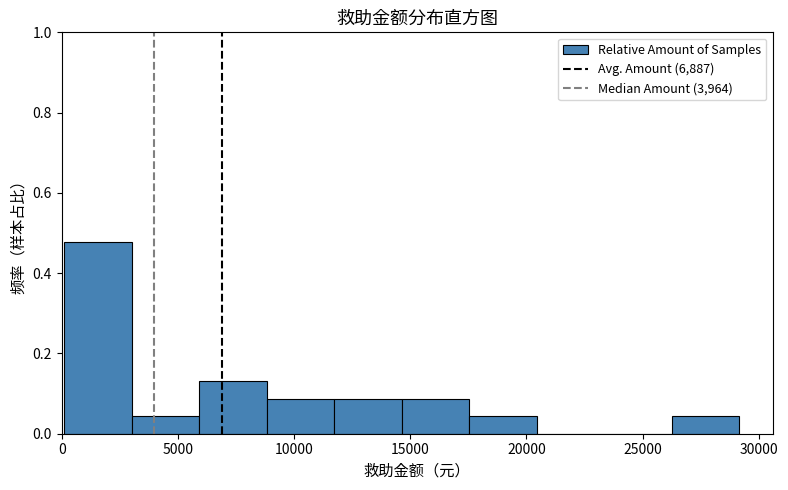

Reading left to right, list every bar in this chart as the range it spans on the x-axis followed by its height. Neither the bar edges nor the heights are printed on the chart, so give them approximately, as read against the axes.

0 to 3000: 0.48
3000 to 6000: 0.04
6000 to 9000: 0.14
9000 to 11500: 0.08
11500 to 14500: 0.08
14500 to 17500: 0.08
17500 to 20500: 0.04
20500 to 23500: 0
23500 to 26000: 0
26000 to 29000: 0.04